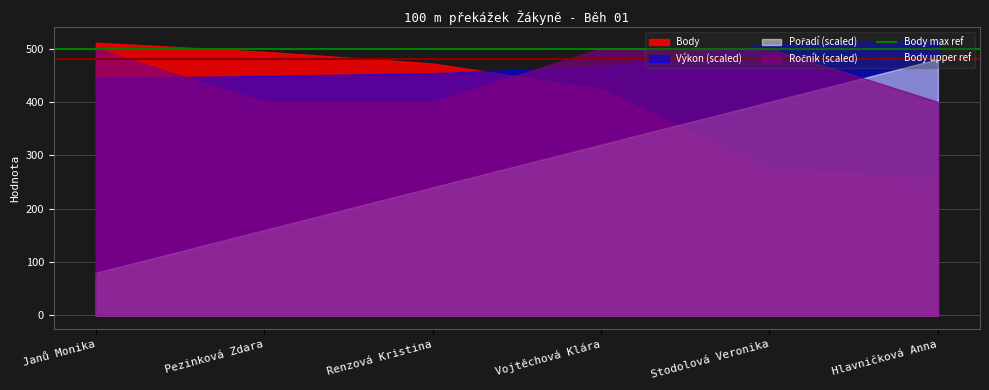

What is the difference between the highest and lowest values at Stodolová Veronika?

233.5